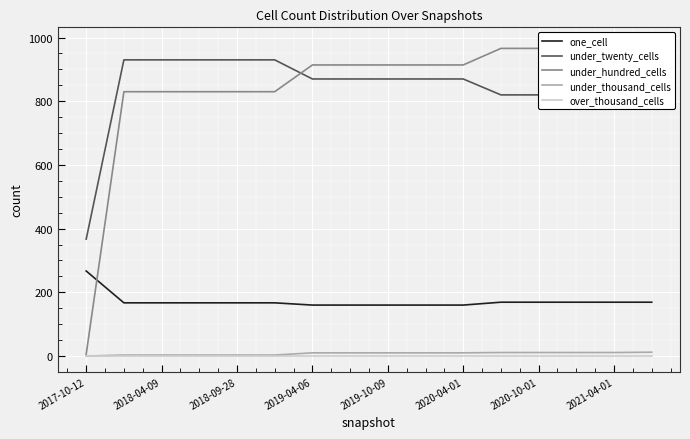

How many categories are shown in the chart?

16